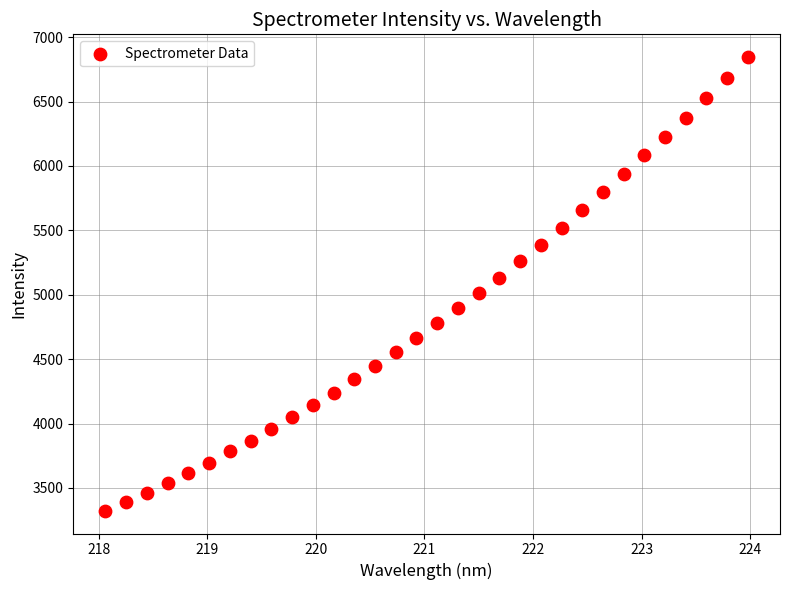

What is the range of Y values (max minus min)?

3522.9